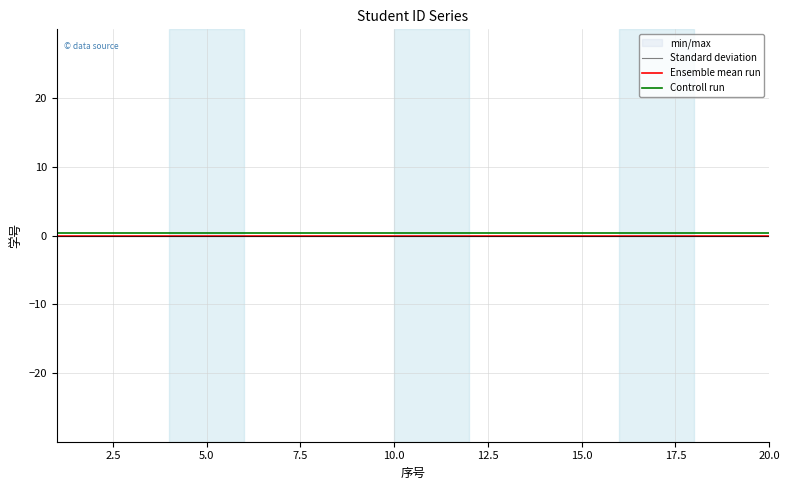

Reading right to left, transcribe all the data shown in this chart.

Standard deviation: -0.0	-0.0	-0.0	-0.0	-0.0	-0.0	-0.0	-0.0	-0.0	-0.0	-0.0	-0.0	-0.0	-0.0	-0.0	-0.0	-0.0	-0.0	-0.0	-0.0
Ensemble mean run: 0.0	0.0	0.0	0.0	0.0	0.0	0.0	0.0	0.0	0.0	0.0	0.0	0.0	0.0	0.0	0.0	0.0	0.0	0.0	0.0
Controll run: 0.3	0.3	0.3	0.3	0.3	0.3	0.3	0.3	0.3	0.3	0.3	0.3	0.3	0.3	0.3	0.3	0.3	0.3	0.3	0.3